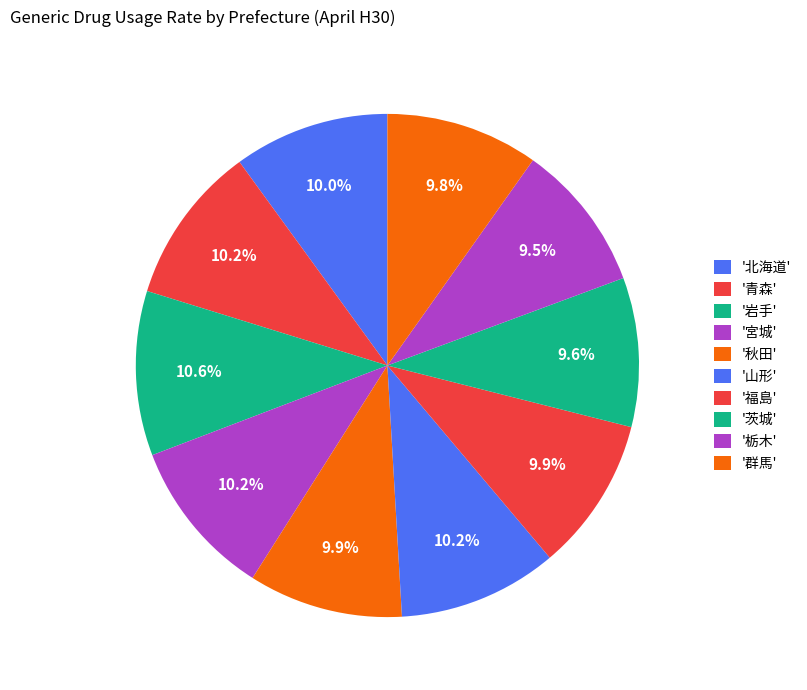

Rank the categories by value from highest to lowest.

岩手, 山形, 青森, 宮城, 北海道, 秋田, 福島, 群馬, 茨城, 栃木